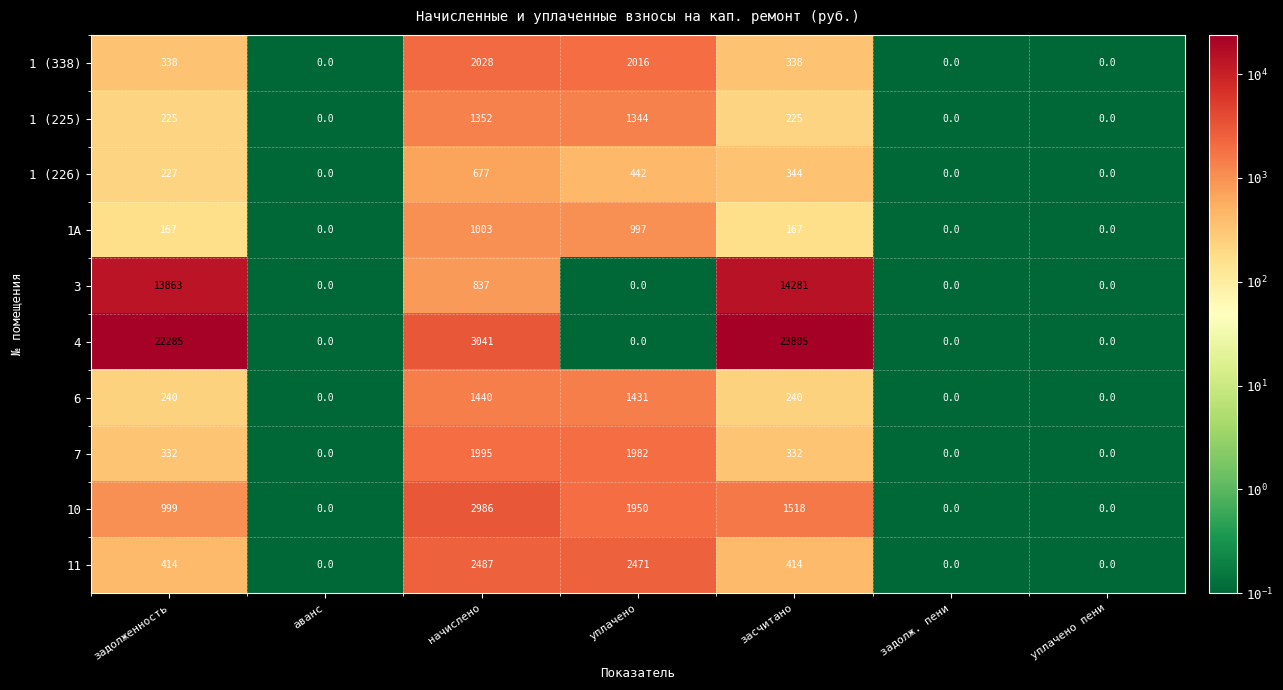

Which series has the widest spread of values?

4